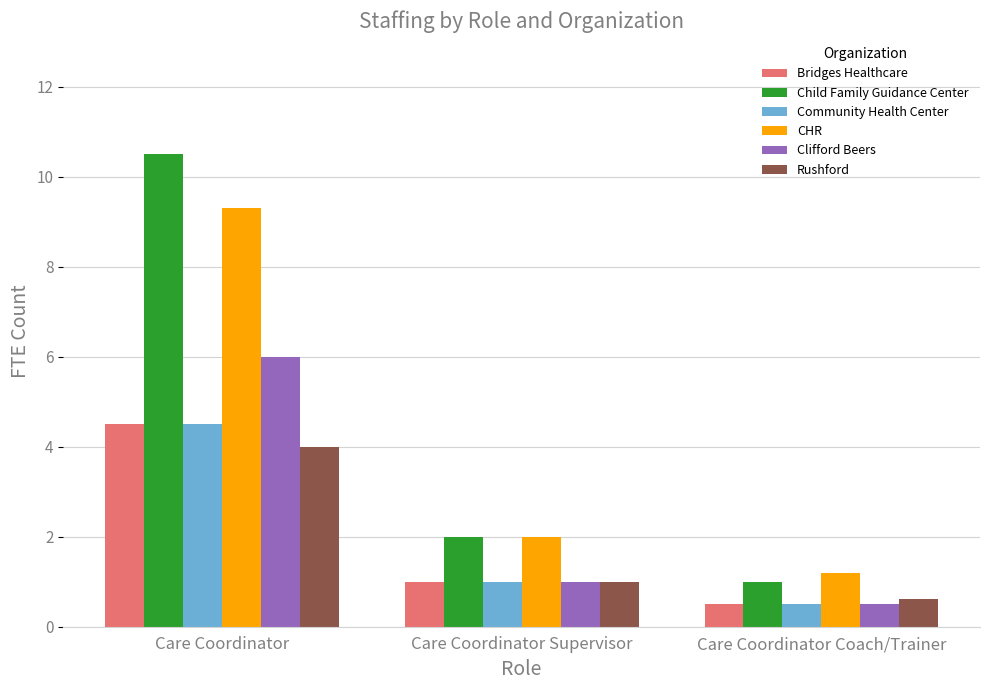

How many values in the Child Family Guidance Center series are below 2?

1